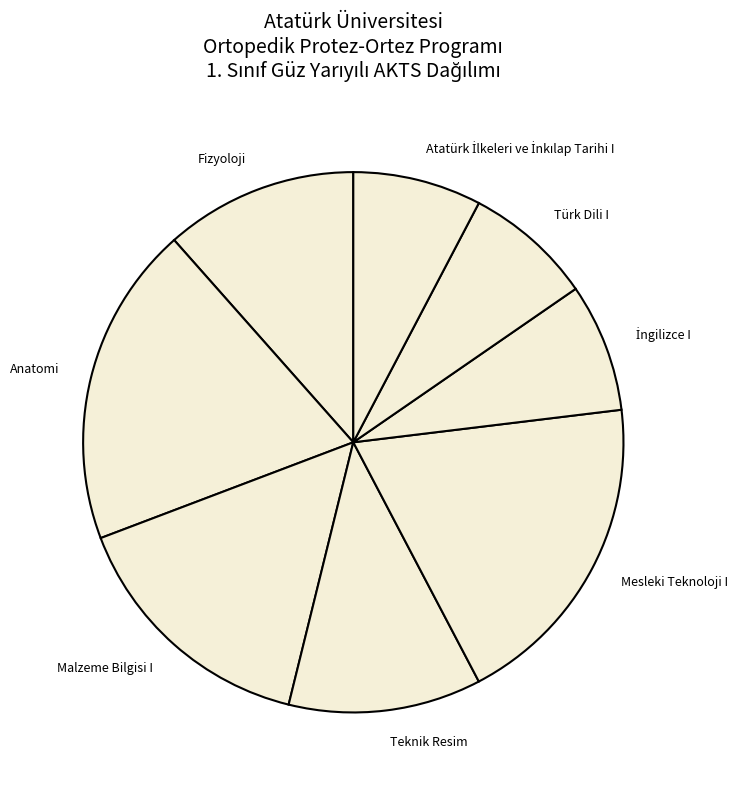

Is the sum of Malzeme Bilgisi I and Mesleki Teknoloji I greater than half?

No